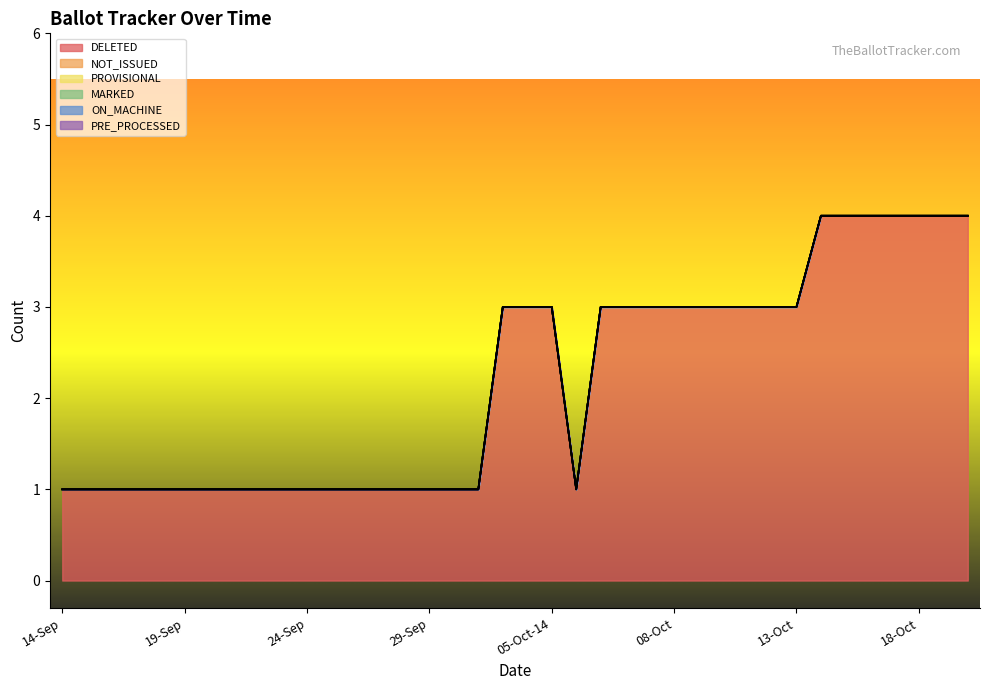

Count the number of data series in this chart.

6